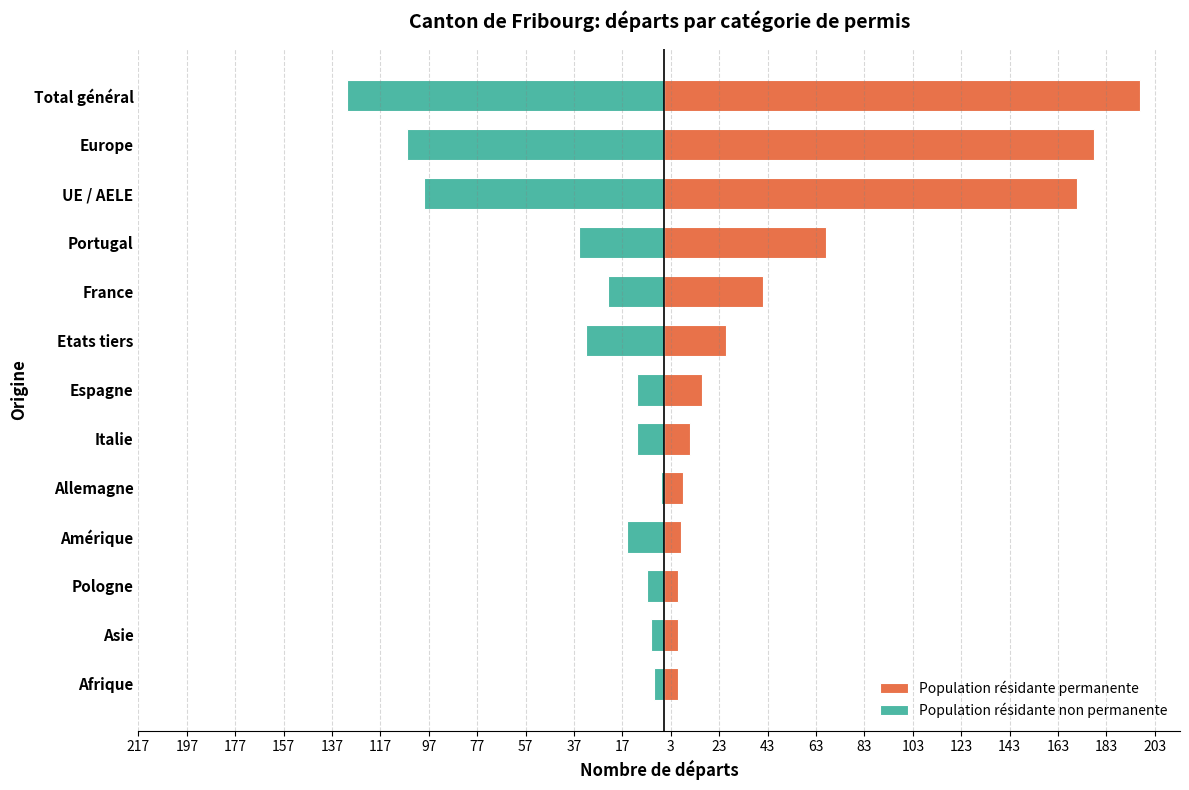

Rank the series at Asie from lowest to highest value.

Population résidante non permanente, Population résidante permanente